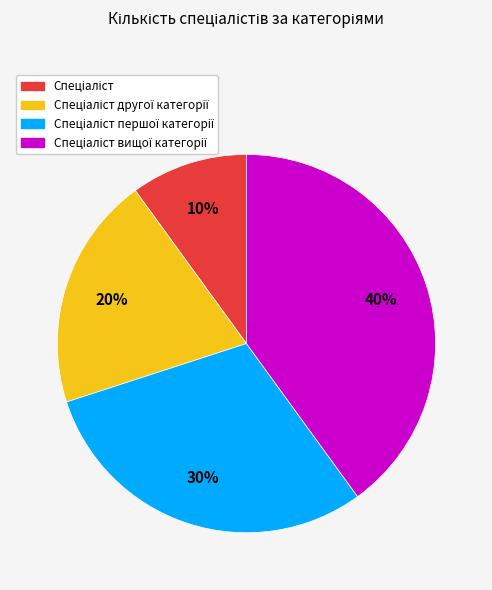

To the nearest percent, what is the difference between the largest and smallest slice percentages?

30%